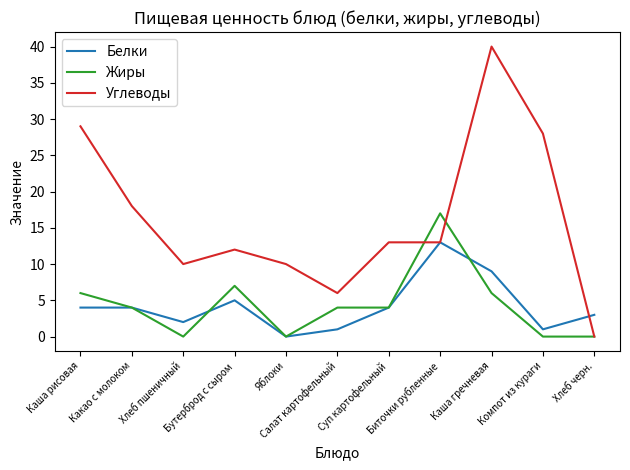

Which series has the largest total across all categories?

Углеводы